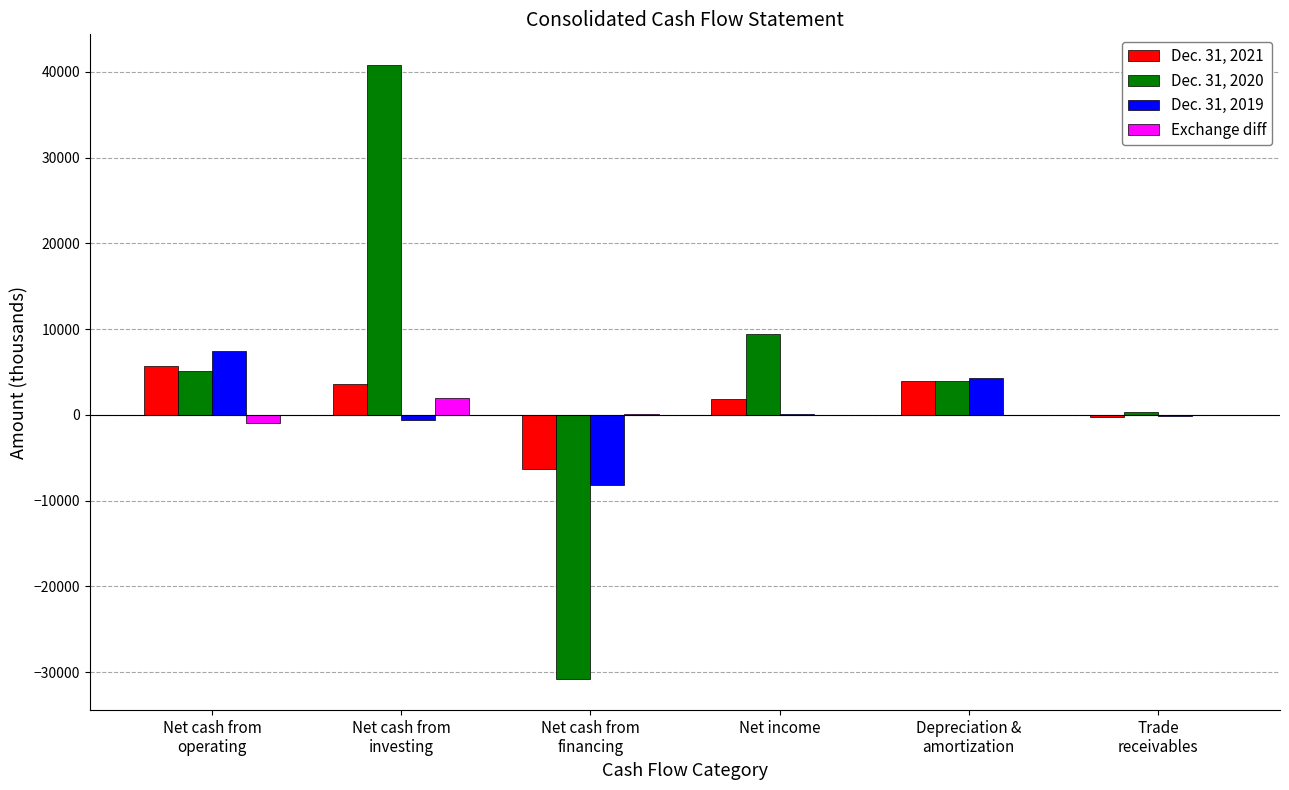

How many groups of bars are there?

6